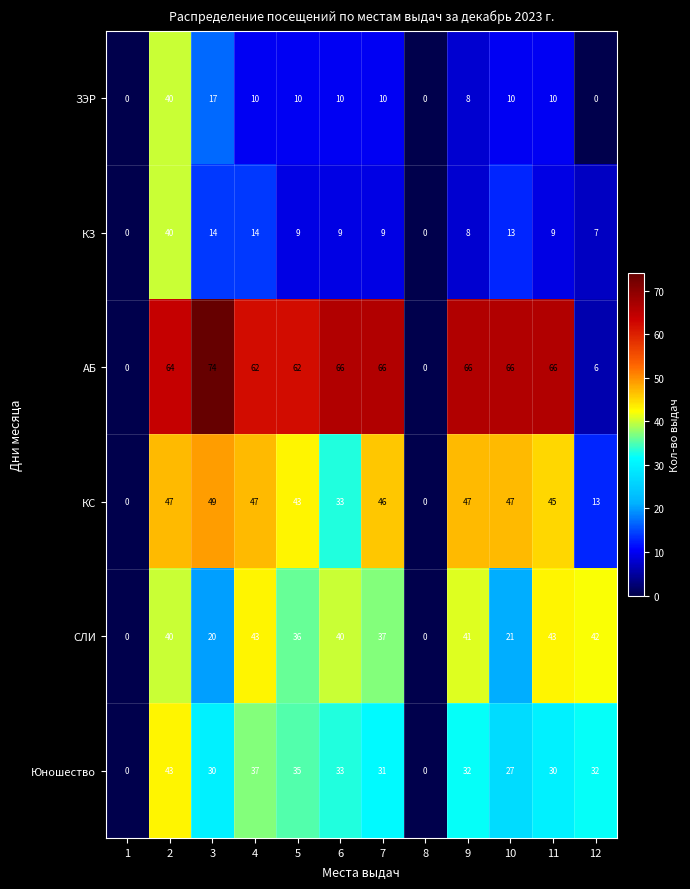

Rank the series at 4 from lowest to highest value.

ЗЭР, КЗ, Юношество, СЛИ, КС, АБ